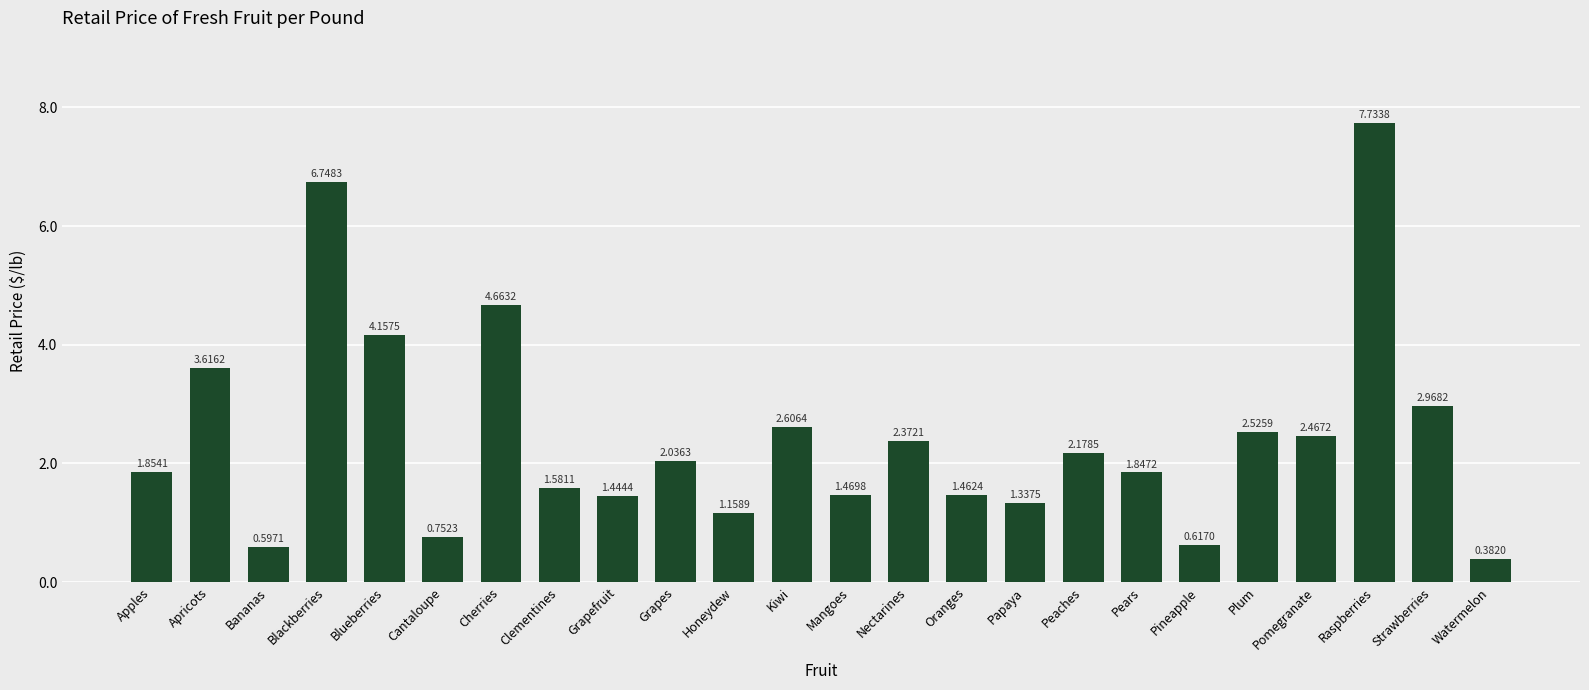

What is the label of the 3rd bar from the right?

Raspberries